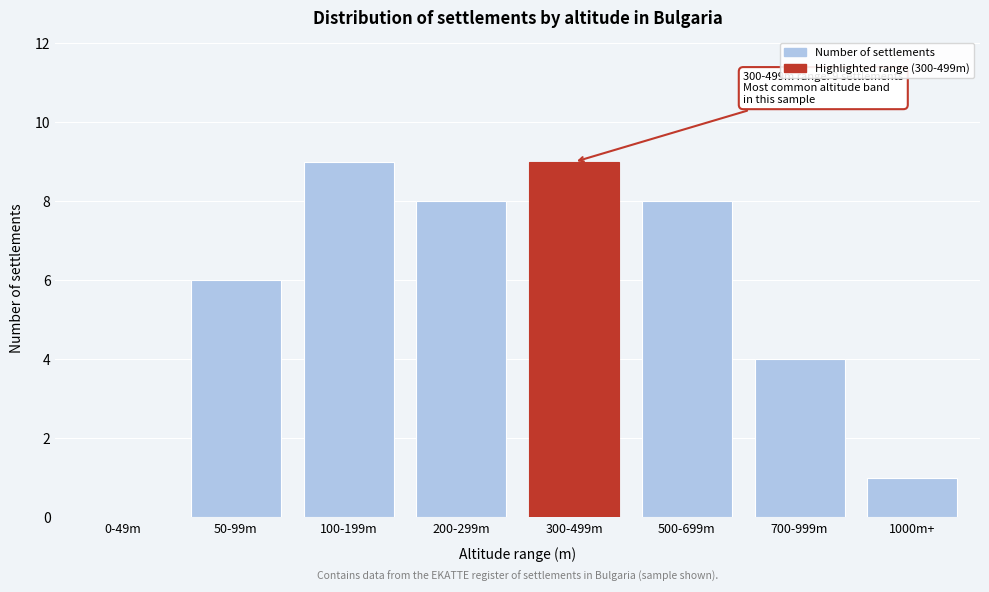

Reading left to right, list all the values displayed in this chart.

0-49m=0	50-99m=6	100-199m=9	200-299m=8	300-499m=9	500-699m=8	700-999m=4	1000m+=1